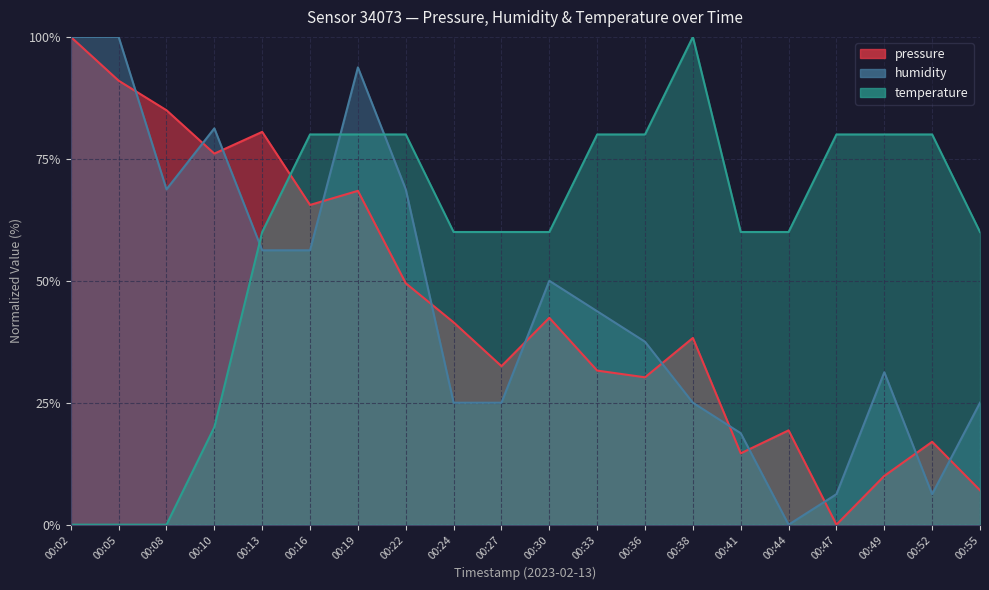

What is the sum of the pressure values at 00:13 and 00:19?

149.0